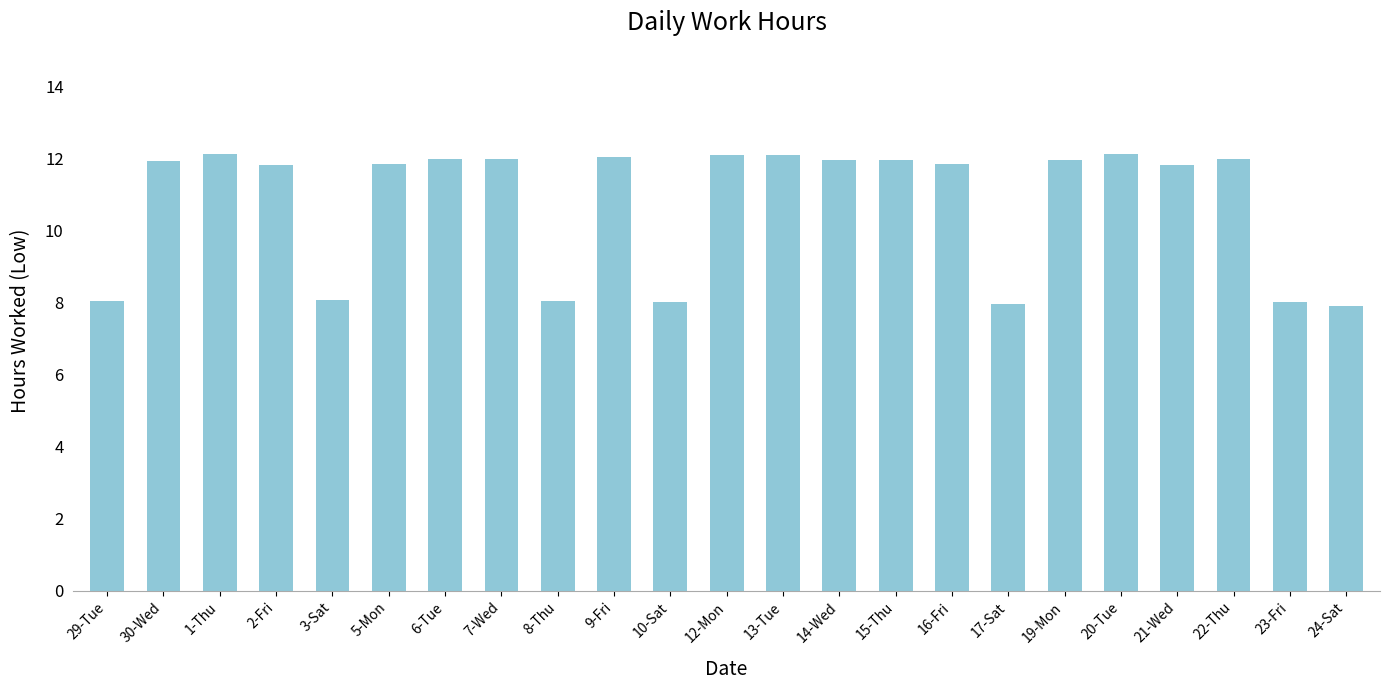

Approximately how many times larger is the value at 10-Sat compared to 14-Wed?

0.7